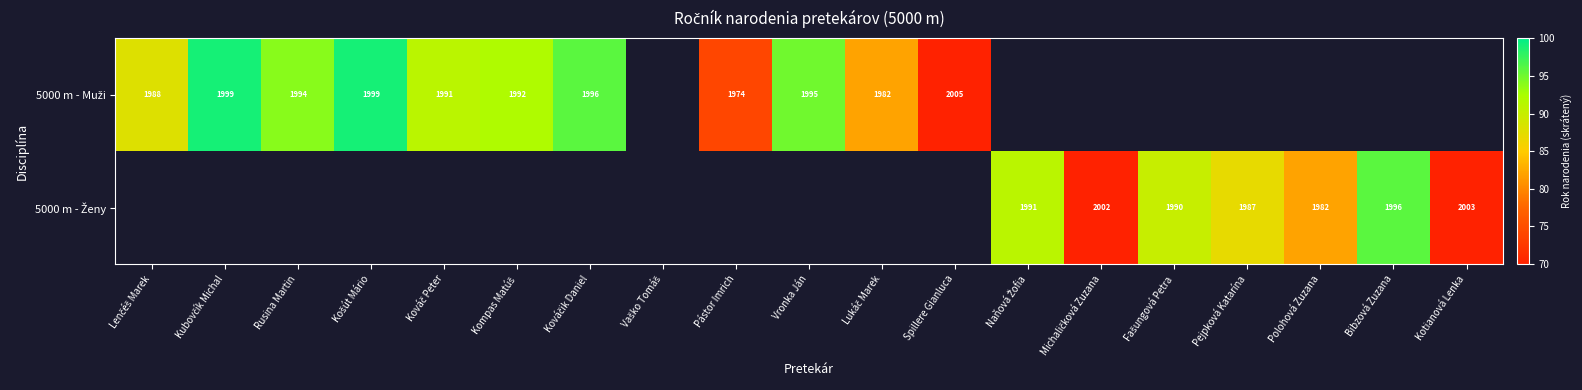

Rank the series by their average value, from lowest to highest.

5000 m - Muži, 5000 m - Ženy